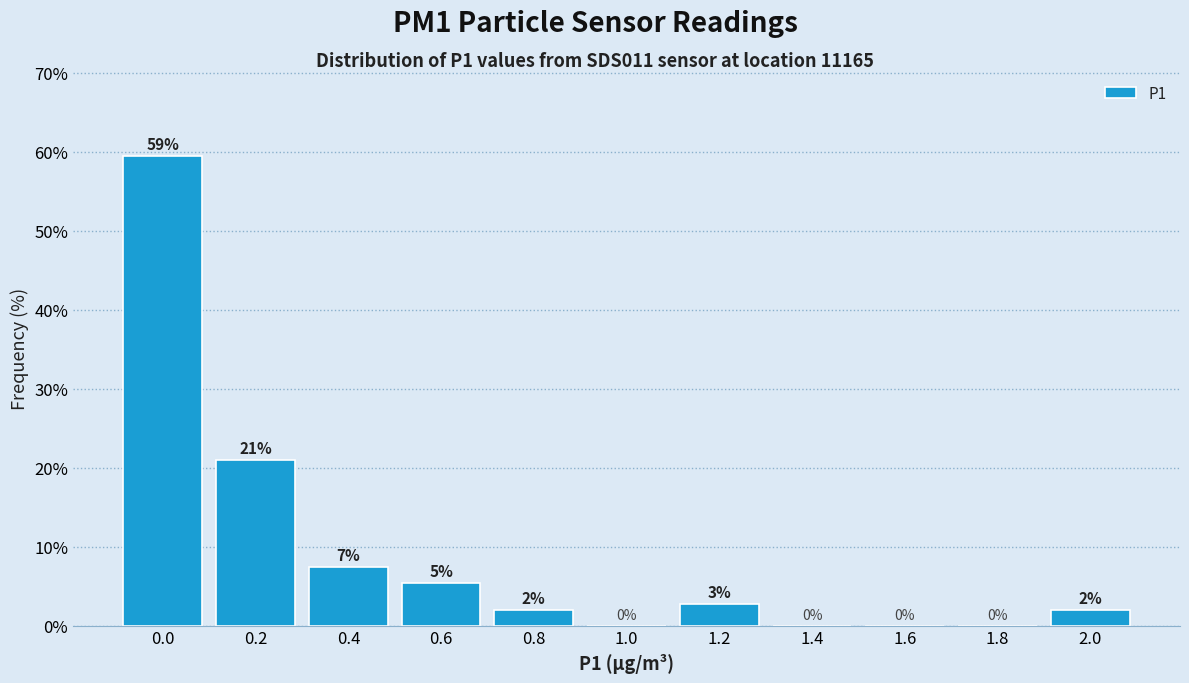

What is the maximum value shown in the chart?

59.5